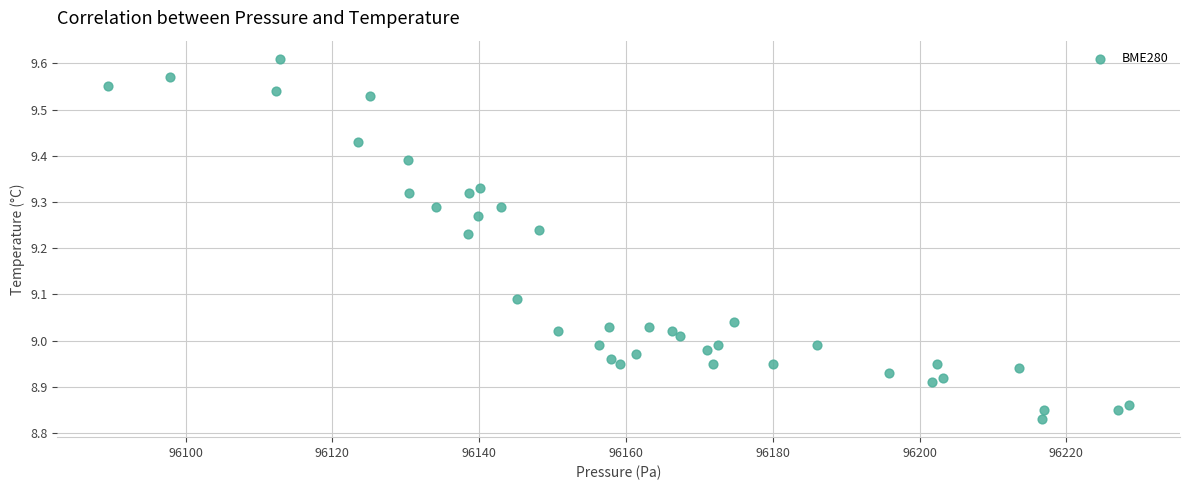

What is the range of Y values (max minus min)?

0.8